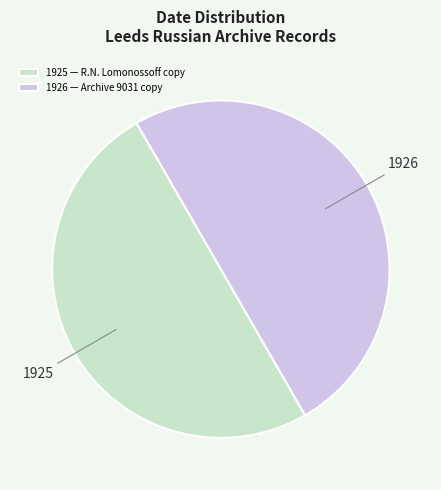

Do 1926 — Archive 9031 copy and 1925 — R.N. Lomonossoff copy together represent more than half of the pie?

Yes